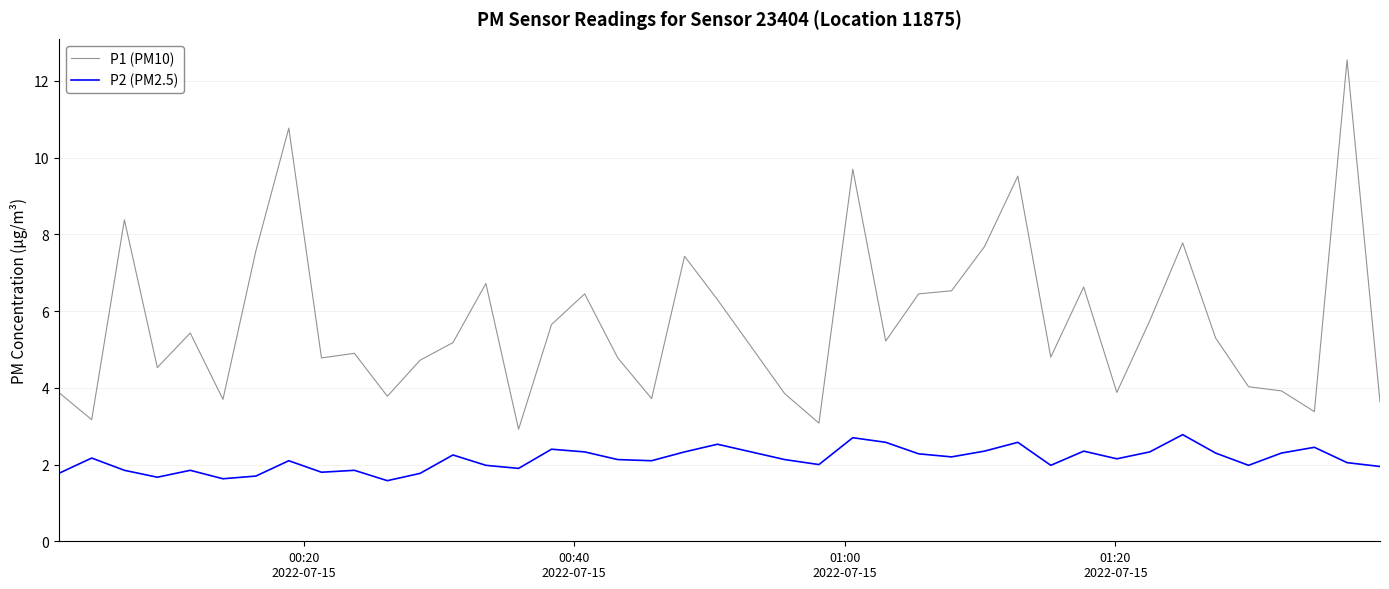

What are all the series names shown in the legend?

P1 (PM10), P2 (PM2.5)